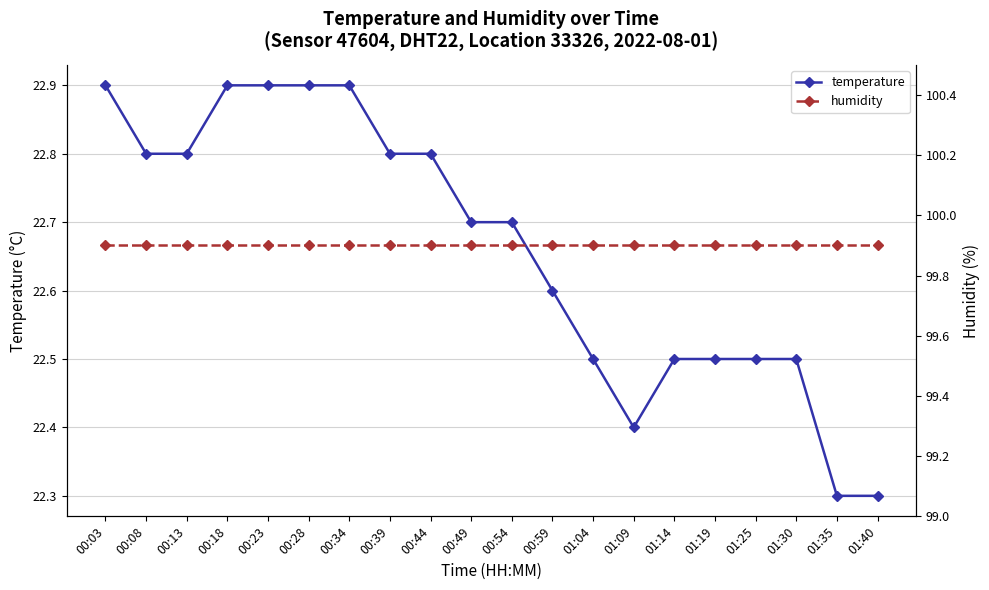

Which series has the largest range (max minus min)?

temperature